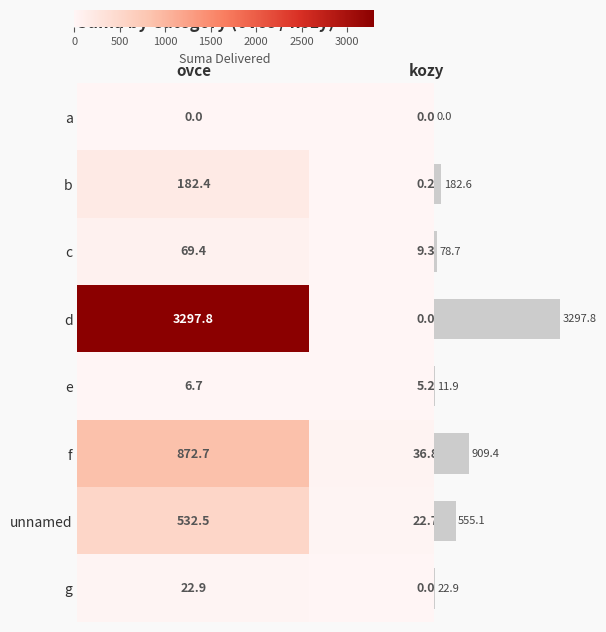

Which series has the widest spread of values?

d